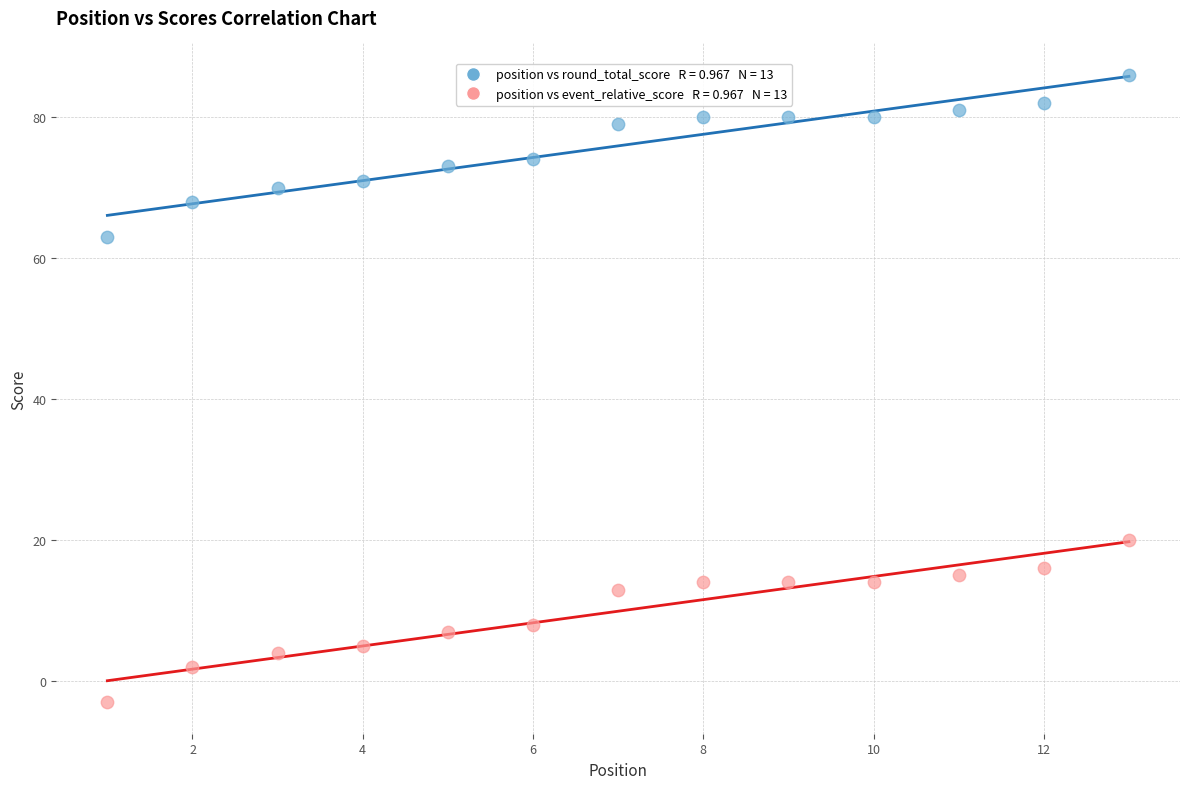

Across all series, what Y value is closest to 41?

20